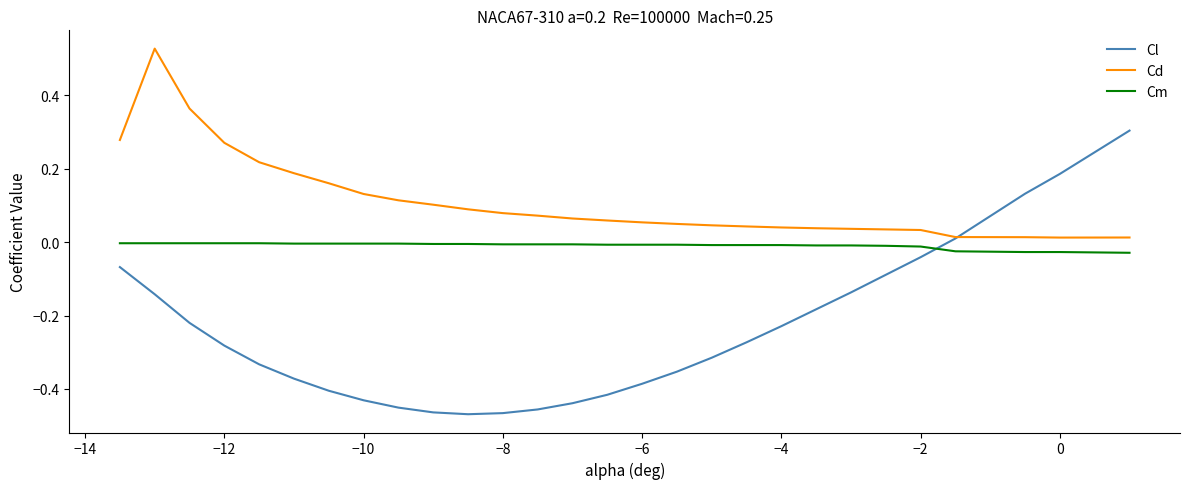

True or false: Cd and Cm cross at least once.

False